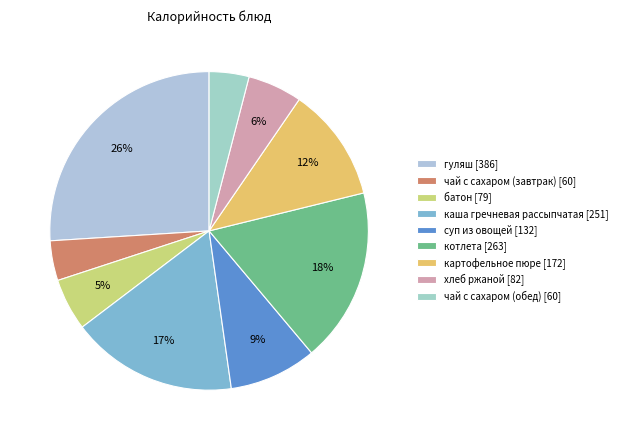

To the nearest percent, what is the average slice percentage?

11%